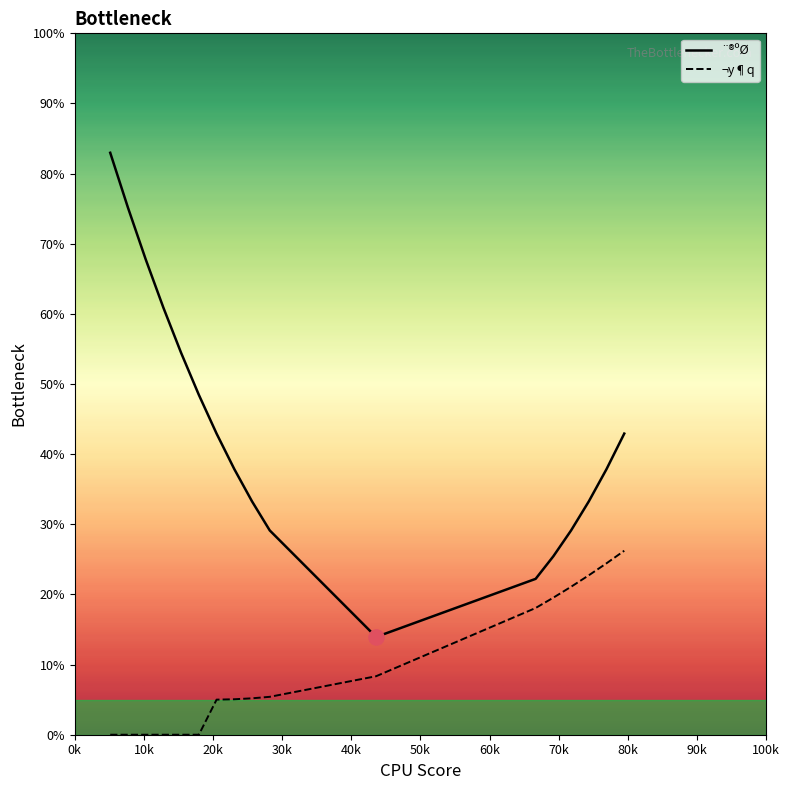

Which series reaches the maximum Y coordinate?

¨®ºØ